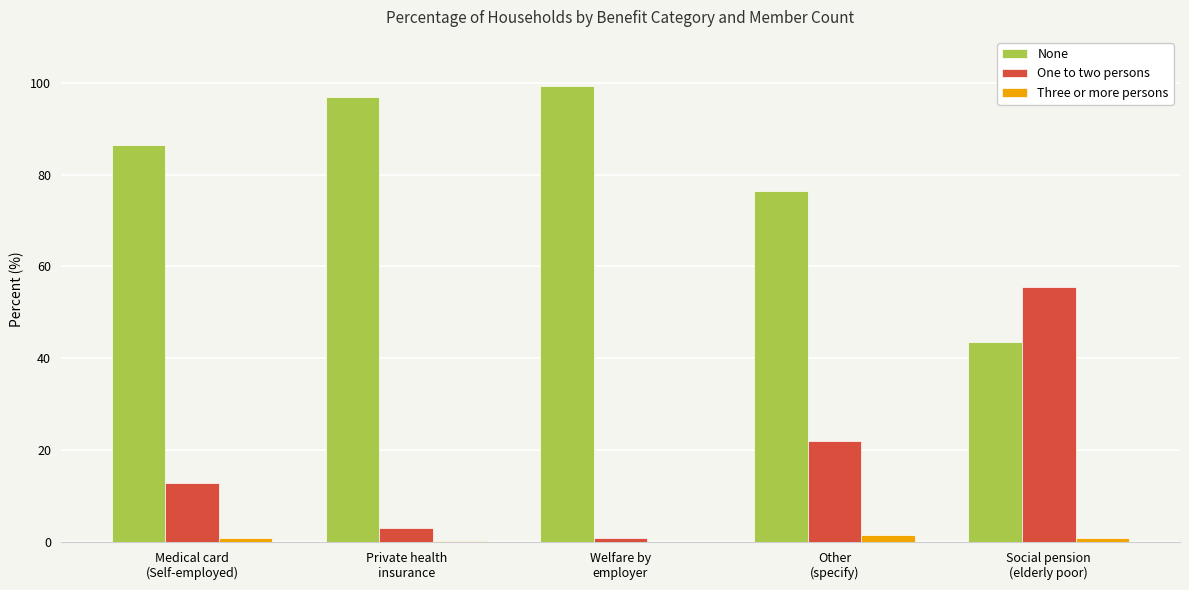

Which series has the largest total across all categories?

None